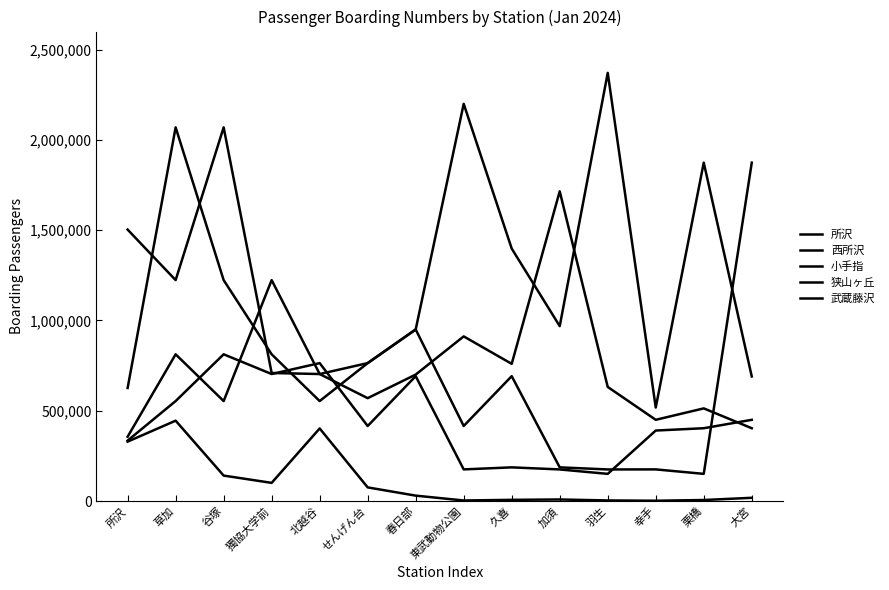

True or false: 所沢 has a value of 186595 at 加須.

True